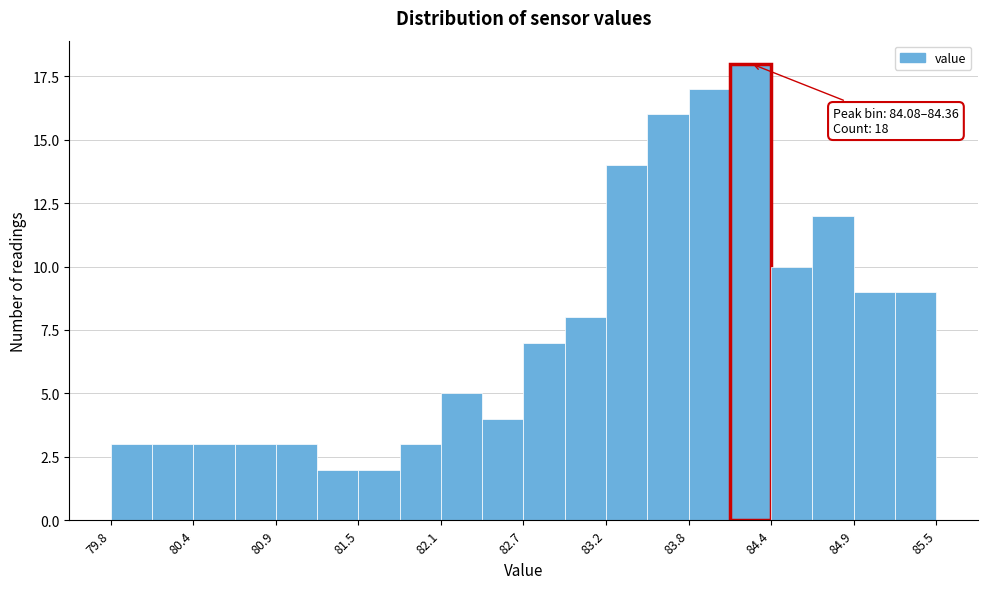

Read against the x-axis, roughly where is the centre of the tallest bar?

84.2